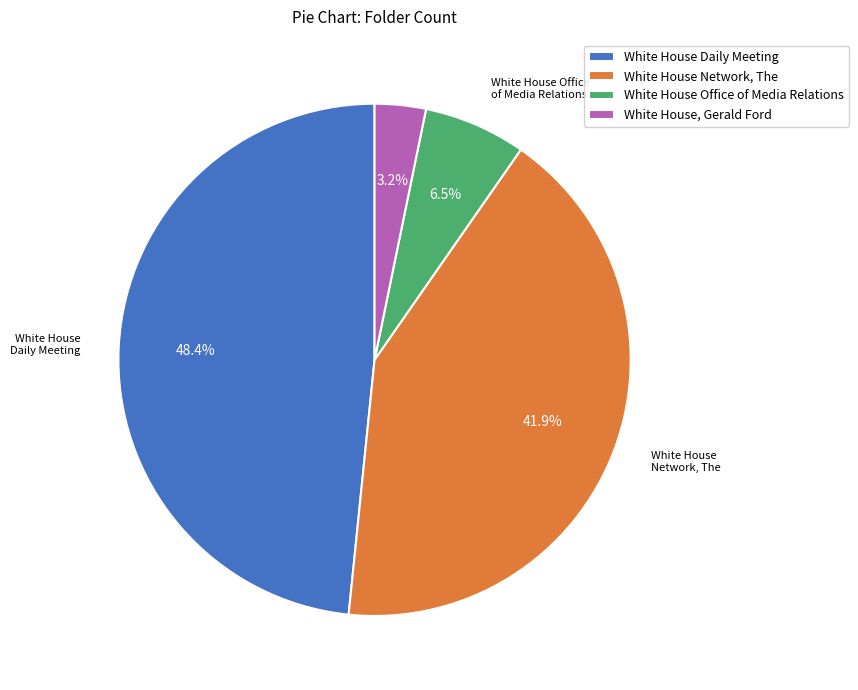

Combined, what portion of the pie is White House Network, The and White House Office of Media Relations?

48.4%